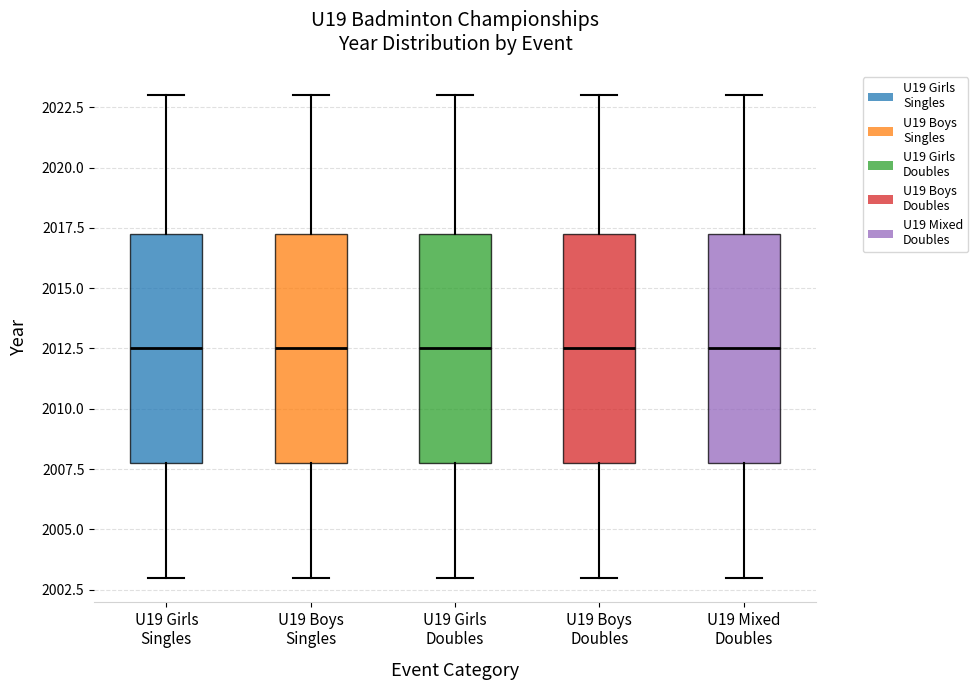

Reading left to right, transcribe this box plot: for each box, give where its median line is, the range the box spans, and where its two whiskers end, as read against the y-axis. The values are not printed on the chart, so give them approximately, as read against the axis.

U19 Girls Singles: median 2012.5, box 2008.0 to 2017.5, whiskers 2003.0 to 2023.0
U19 Boys Singles: median 2012.5, box 2008.0 to 2017.5, whiskers 2003.0 to 2023.0
U19 Girls Doubles: median 2012.5, box 2008.0 to 2017.5, whiskers 2003.0 to 2023.0
U19 Boys Doubles: median 2012.5, box 2008.0 to 2017.5, whiskers 2003.0 to 2023.0
U19 Mixed Doubles: median 2012.5, box 2008.0 to 2017.5, whiskers 2003.0 to 2023.0